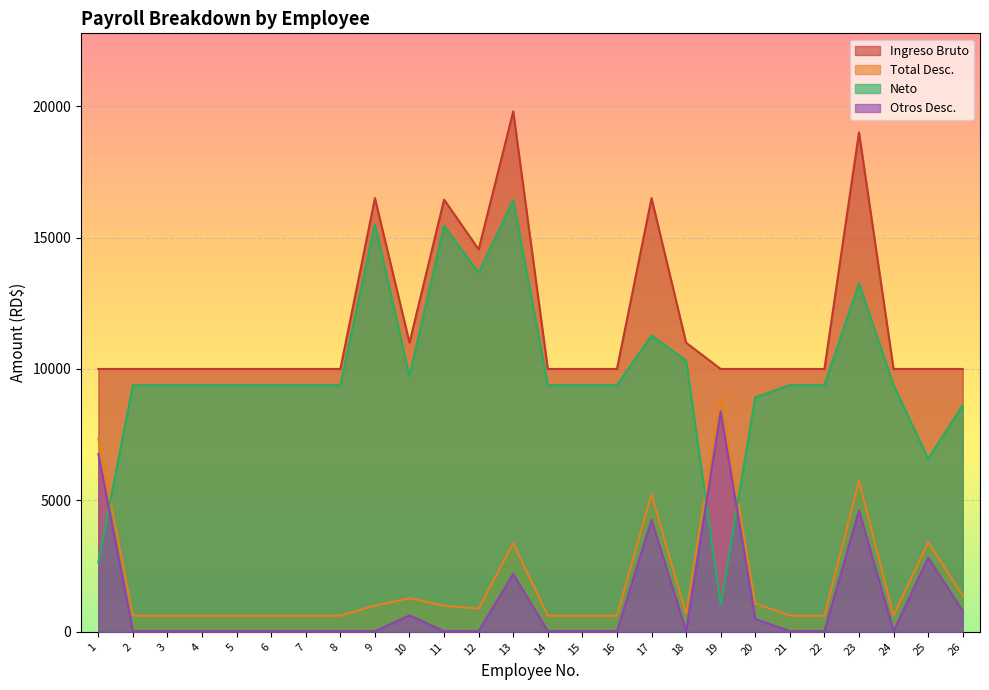

List the series in order of their peak value, highest first.

Ingreso Bruto, Neto, Total Desc., Otros Desc.